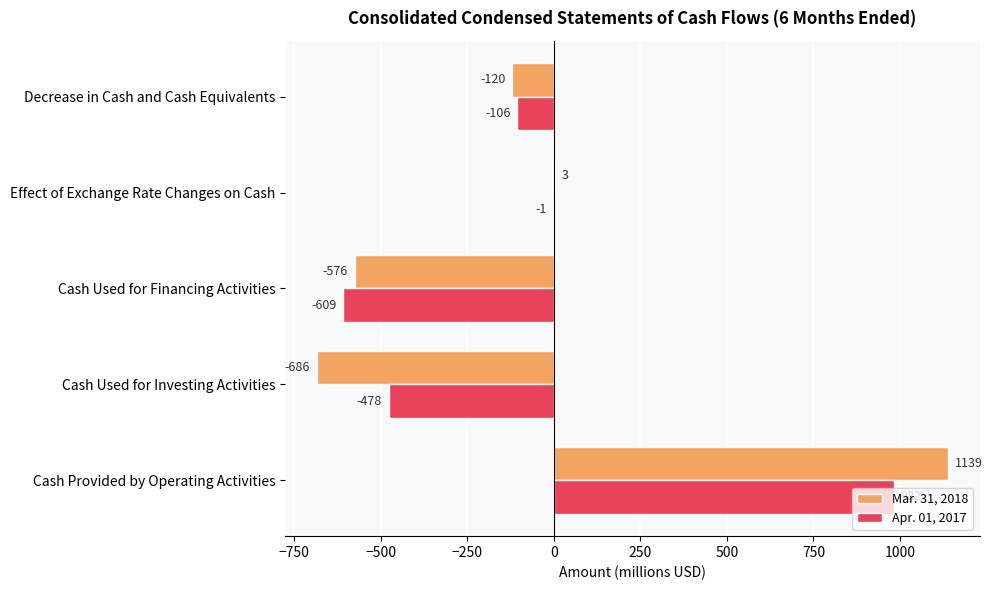

Which series changed the most between Cash Used for Financing Activities and Decrease in Cash and Cash Equivalents?

Apr. 01, 2017